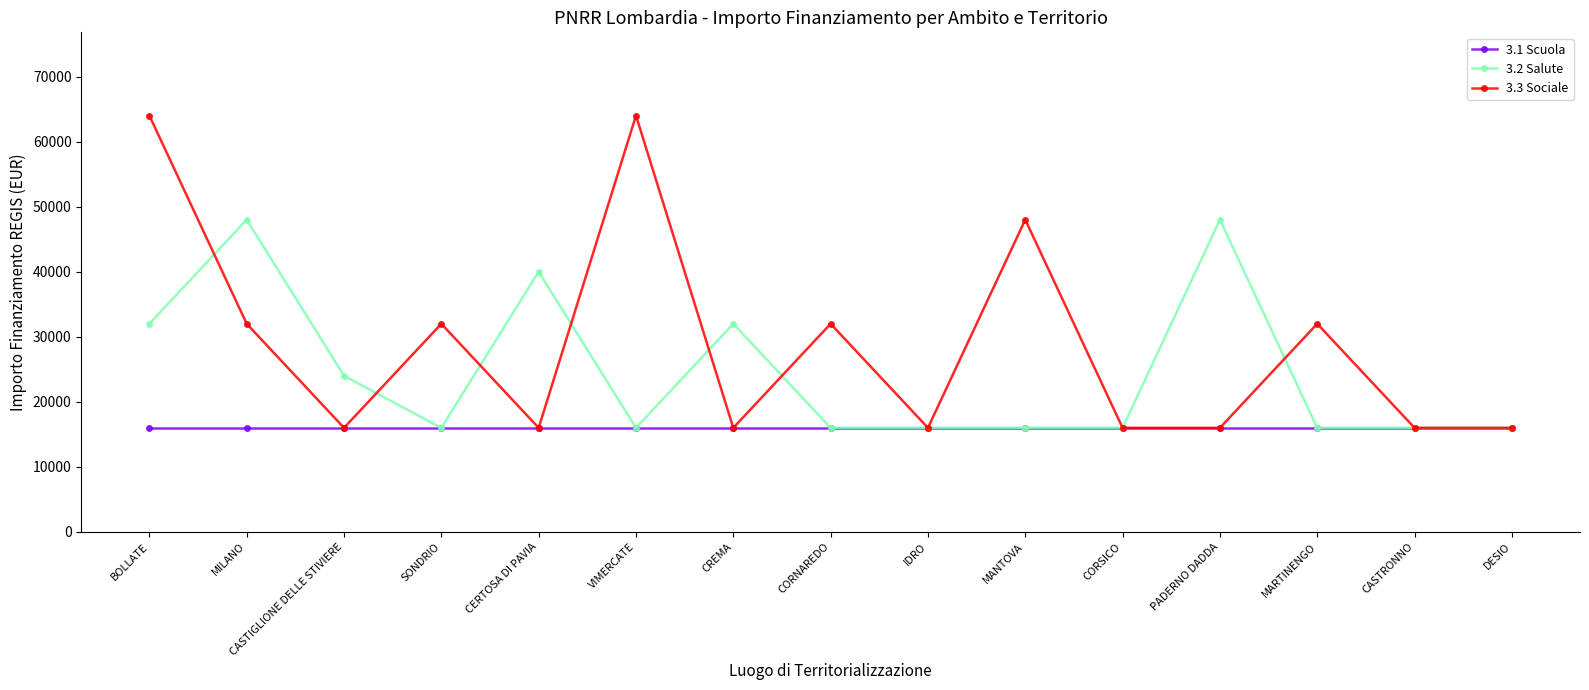

What is the total value across all series at SONDRIO?

64000